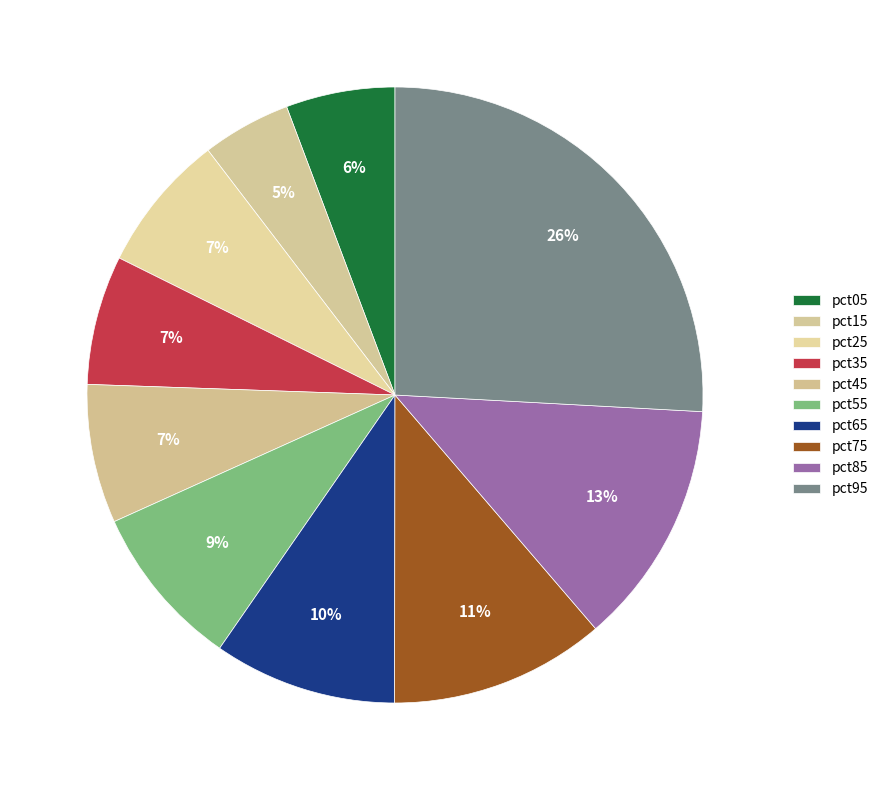

Which slice is the smallest?

pct15